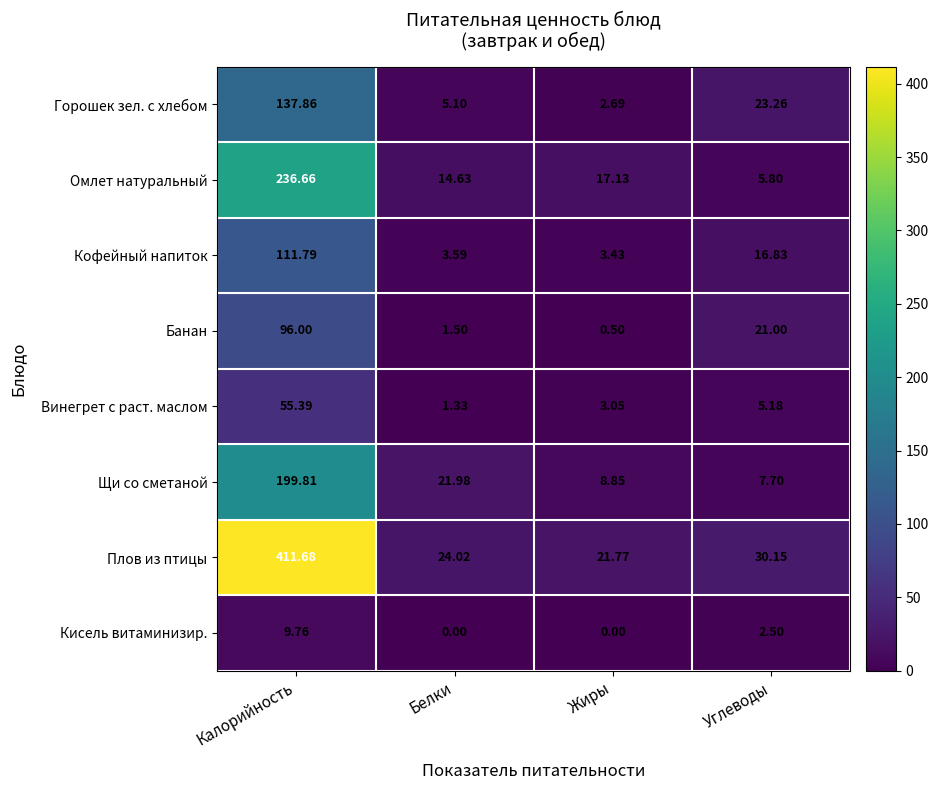

What is the total value across all series at Жиры?

57.4